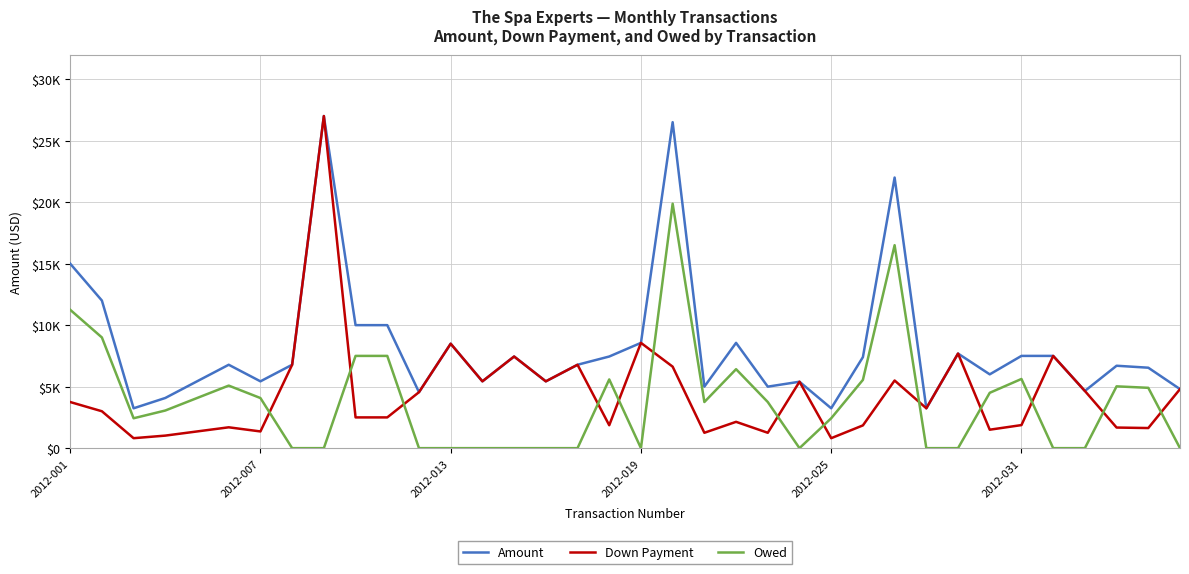

Rank the series by their maximum value, from lowest to highest.

Owed, Amount, Down Payment